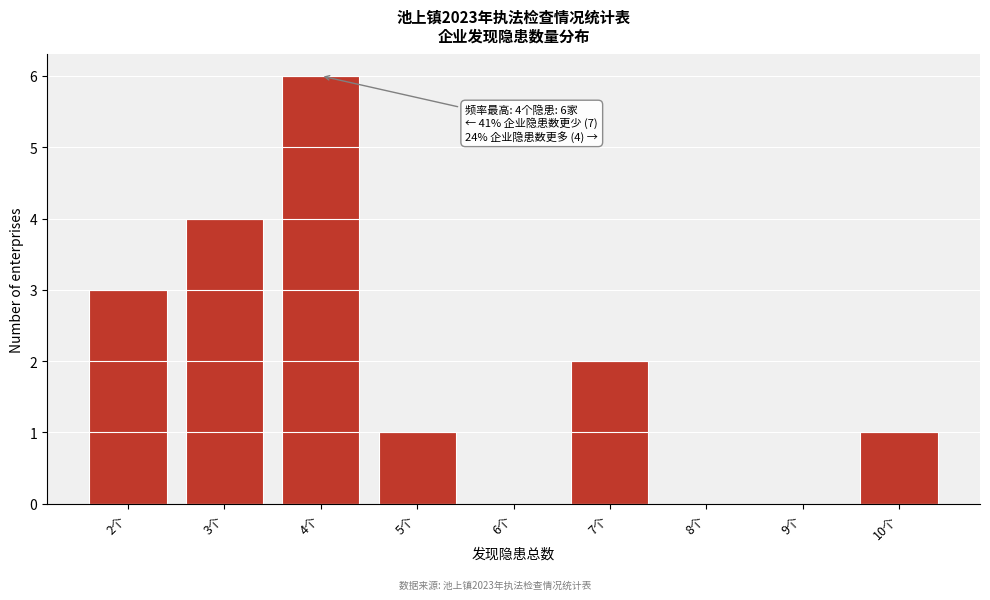

Which range on the x-axis has the tallest bar?

3.5 to 4.5